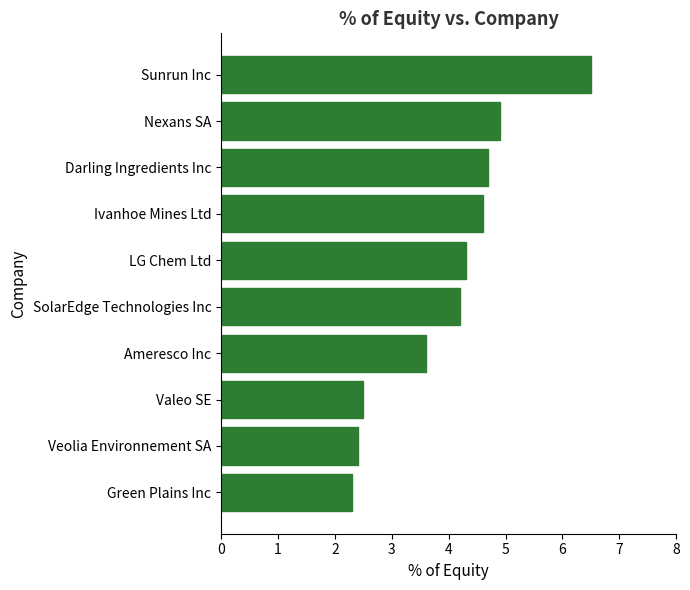

Reading top to bottom, what are all the values shown in this chart?

6.5	4.9	4.7	4.6	4.3	4.2	3.6	2.5	2.4	2.3